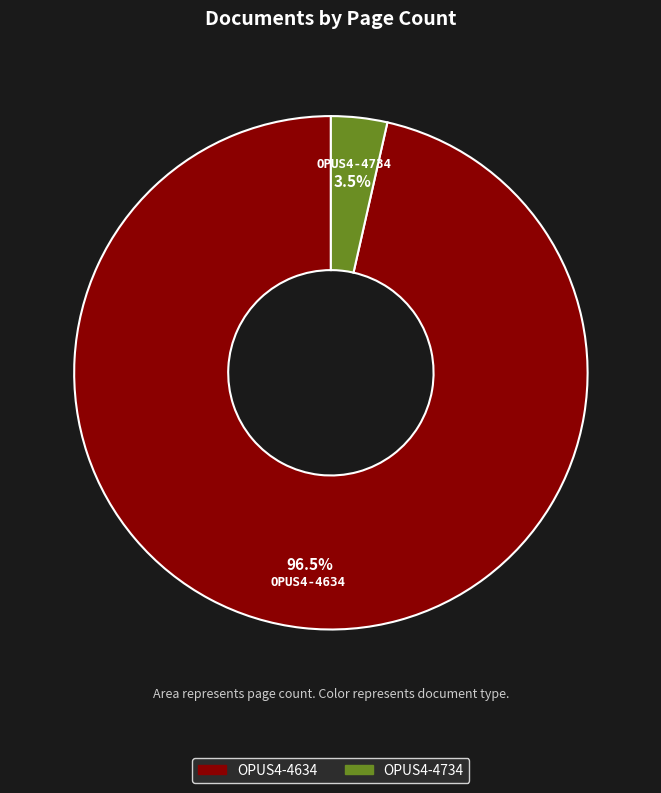

To the nearest percent, what is the combined percentage of OPUS4-4734 and OPUS4-4634?

100%